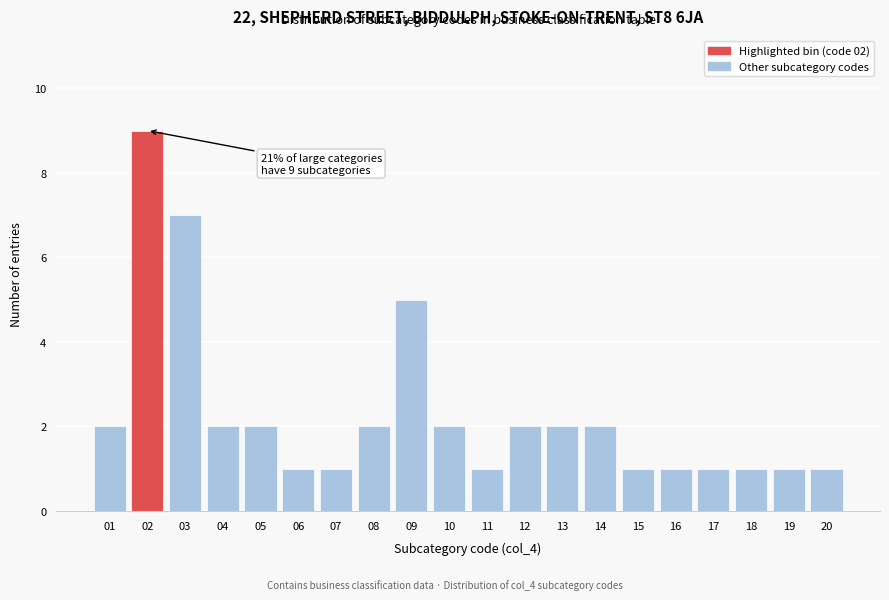

Reading left to right, list all the values displayed in this chart.

2	9	7	2	2	1	1	2	5	2	1	2	2	2	1	1	1	1	1	1